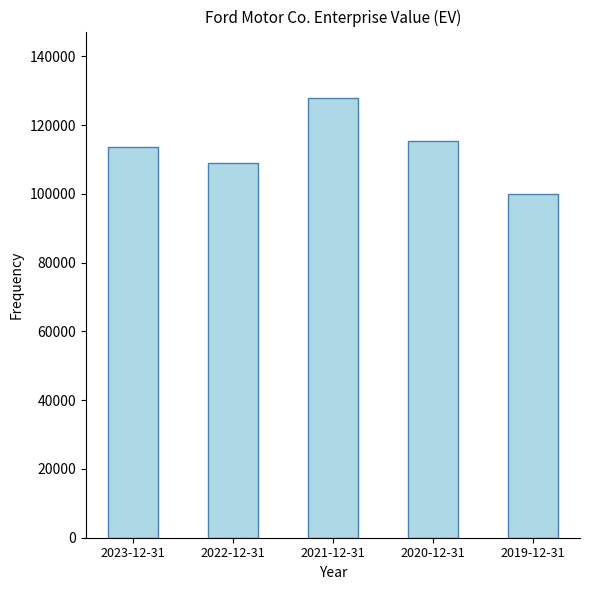

Reading left to right, what are all the values shown in this chart?

2023-12-31=113523	2022-12-31=108841	2021-12-31=127975	2020-12-31=115238	2019-12-31=99999